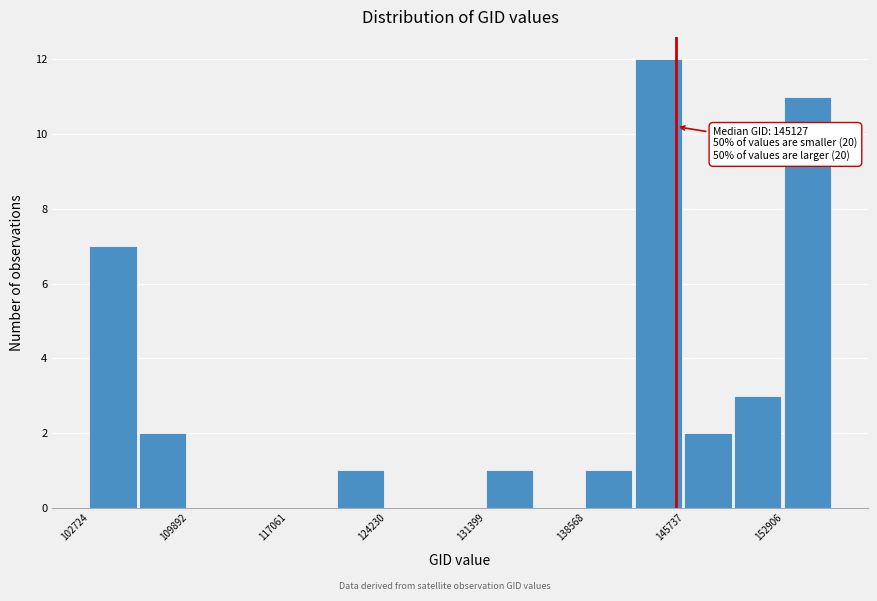

Around what value on the x-axis is the tallest bar? Give the approximate position of its centre, as read against the axis.

144000